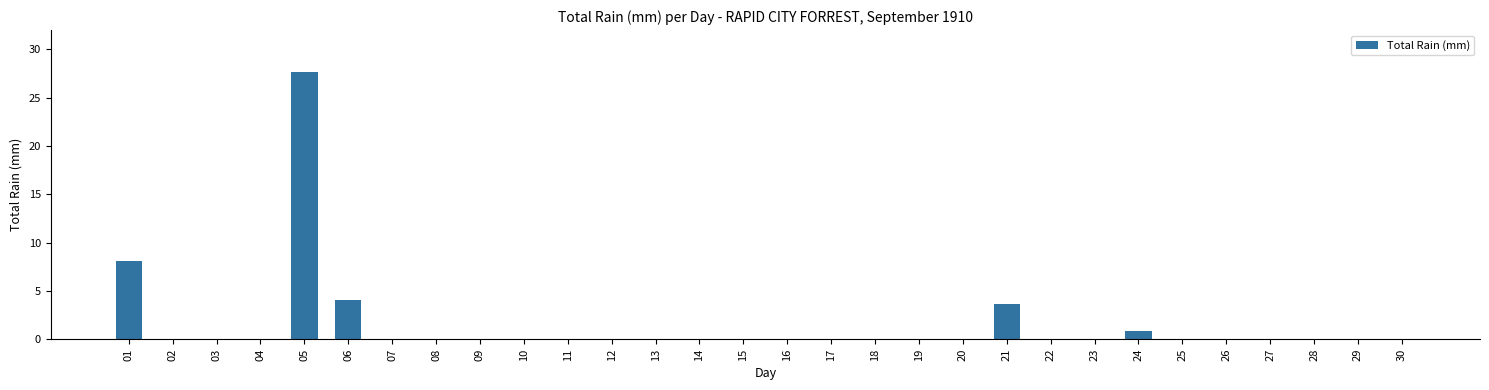

True or false: the data shows 2.0 at 06.

False